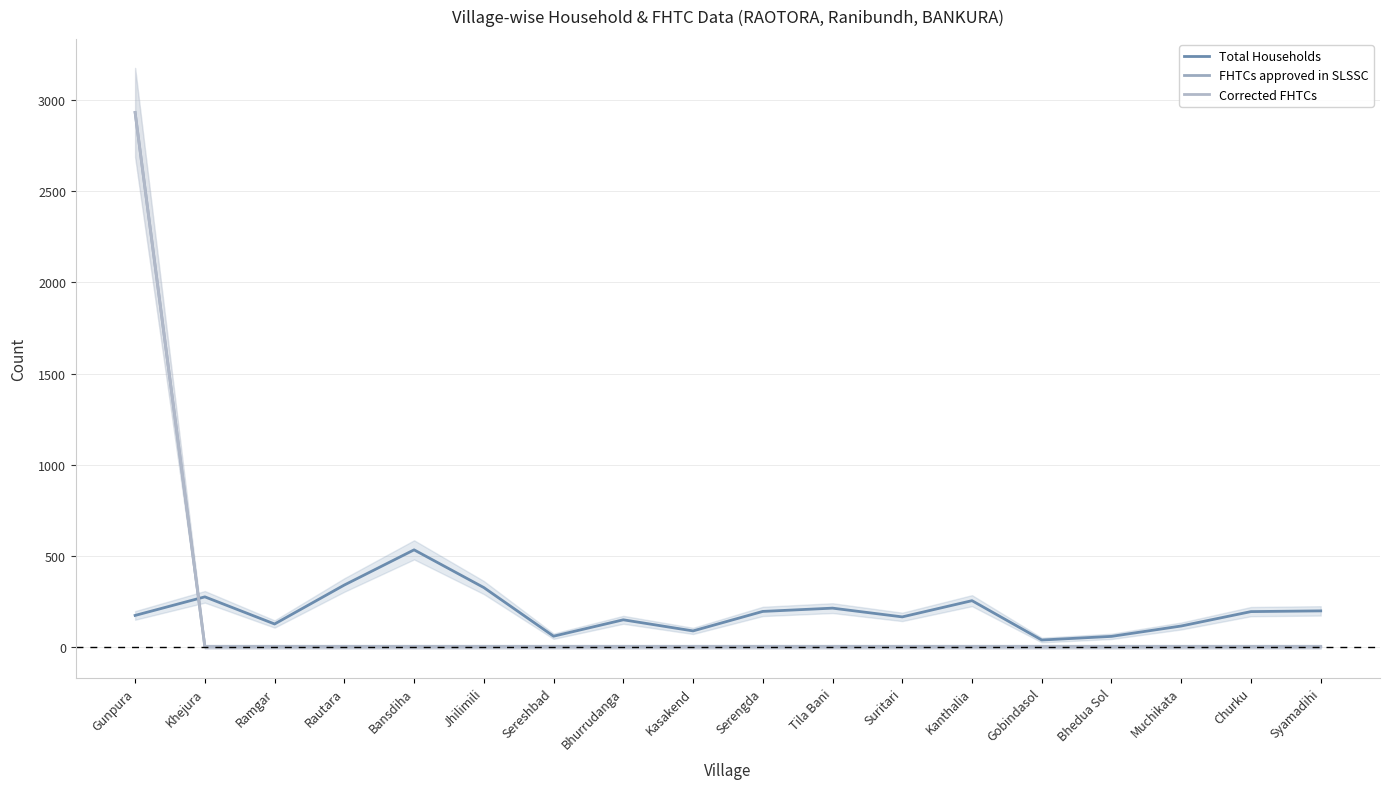

What is the sum of all Total Households values?

3481